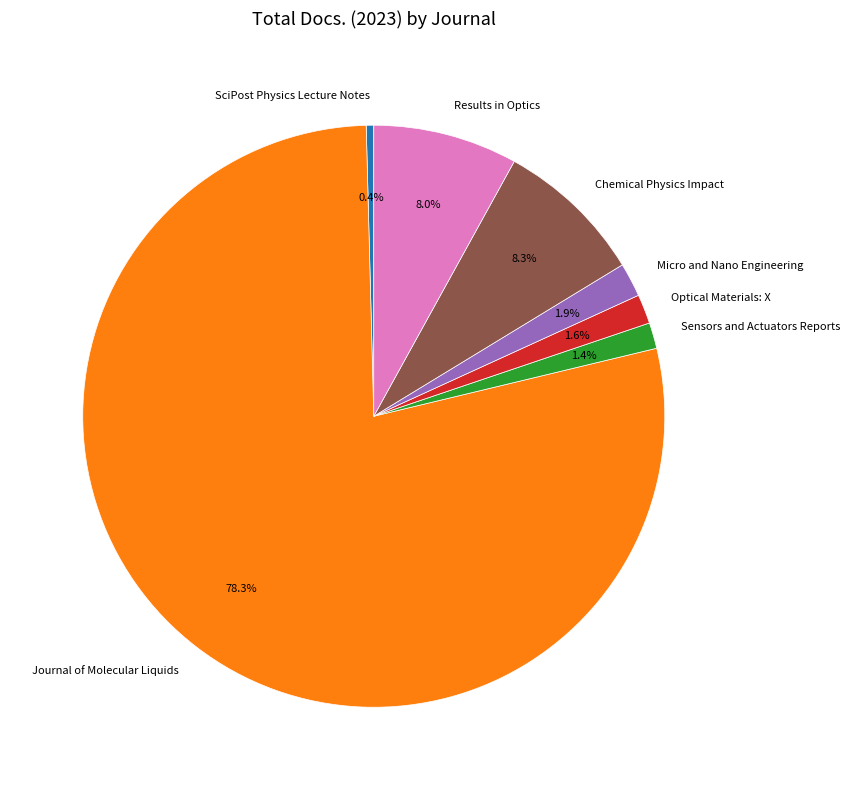

To the nearest percent, what is the difference between the Journal of Molecular Liquids and SciPost Physics Lecture Notes slice percentages?

78%